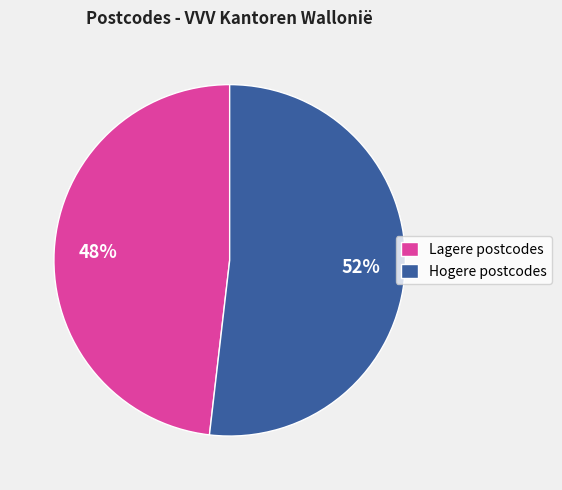

Rank the categories by value from highest to lowest.

Hogere postcodes, Lagere postcodes